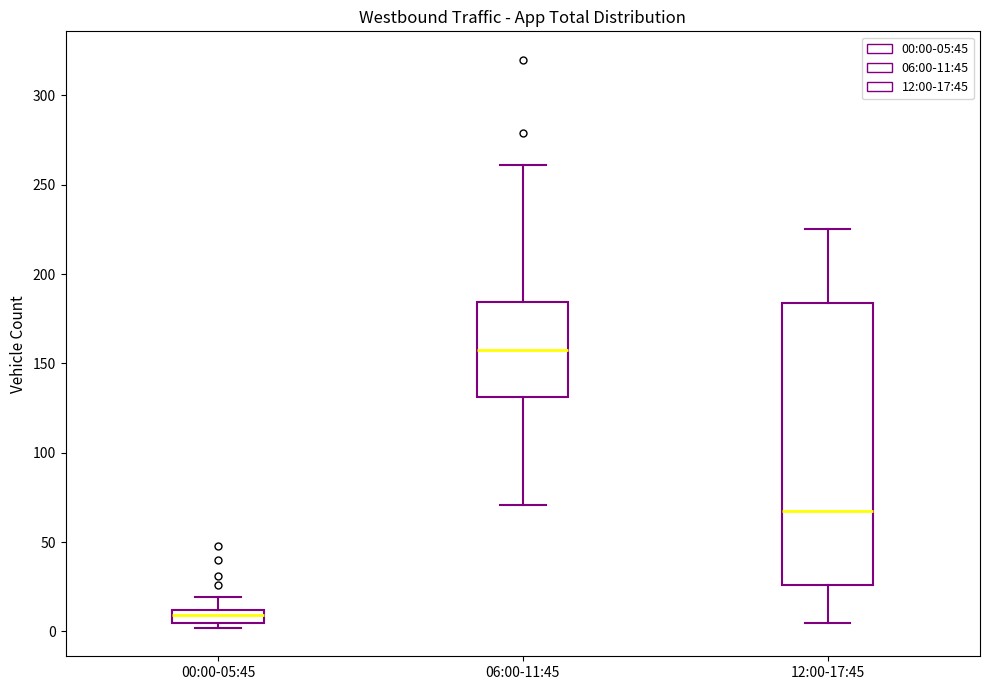

Which box's median line is the lowest?

00:00-05:45